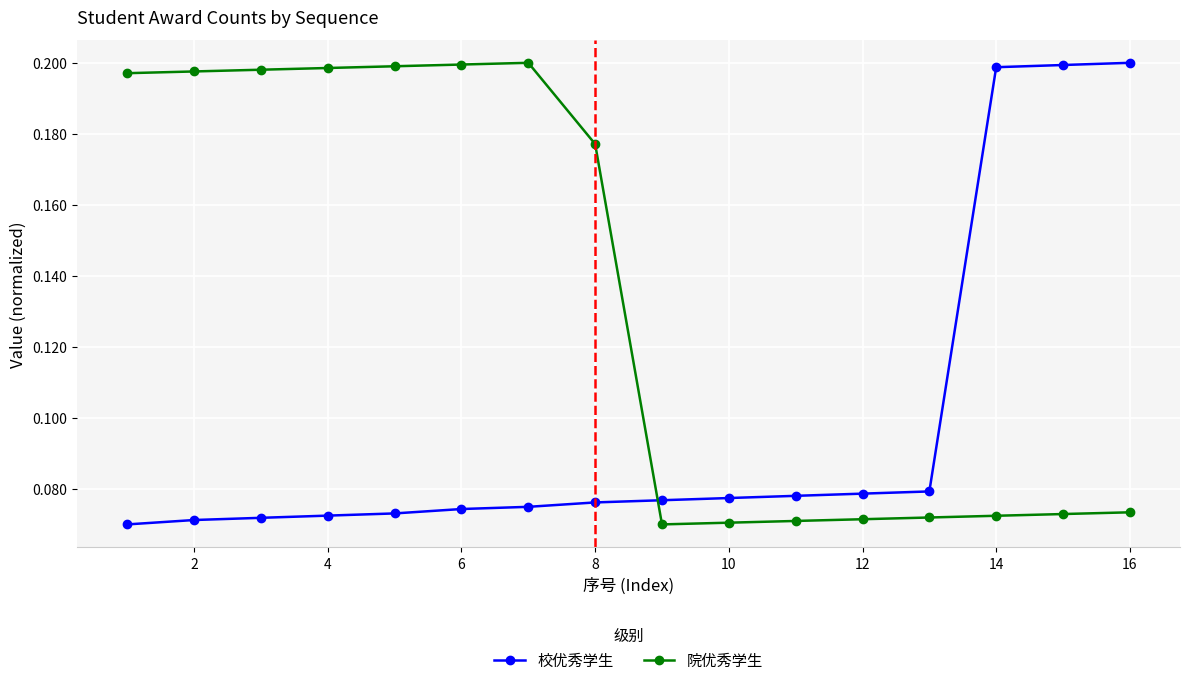

What are all the series names shown in the legend?

校优秀学生, 院优秀学生